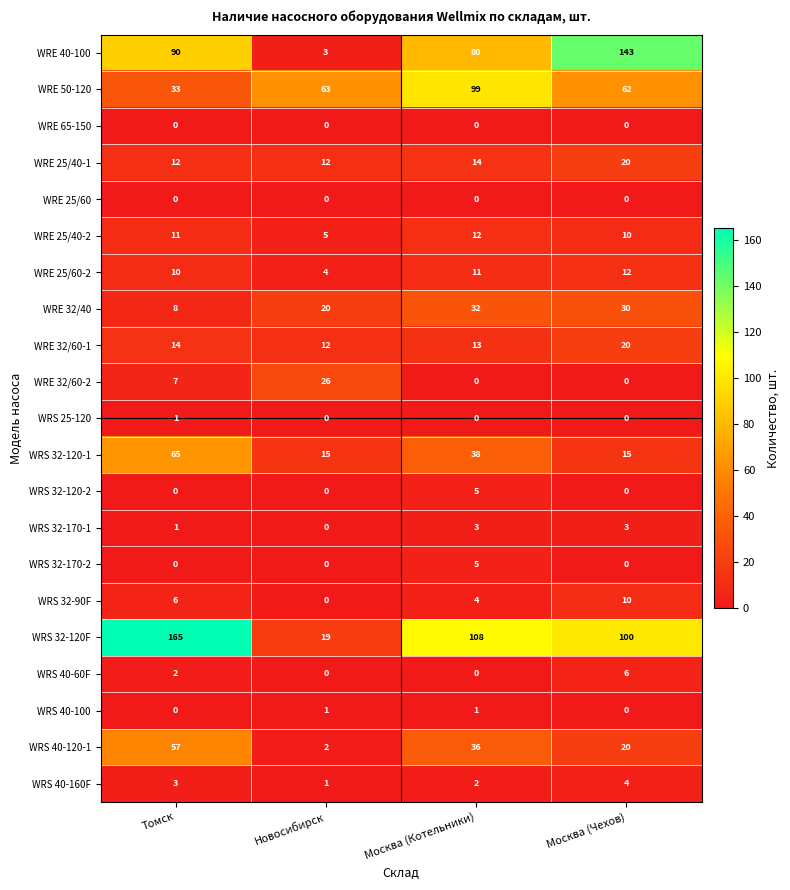

What is the difference between the highest and lowest values at Москва (Котельники)?

108